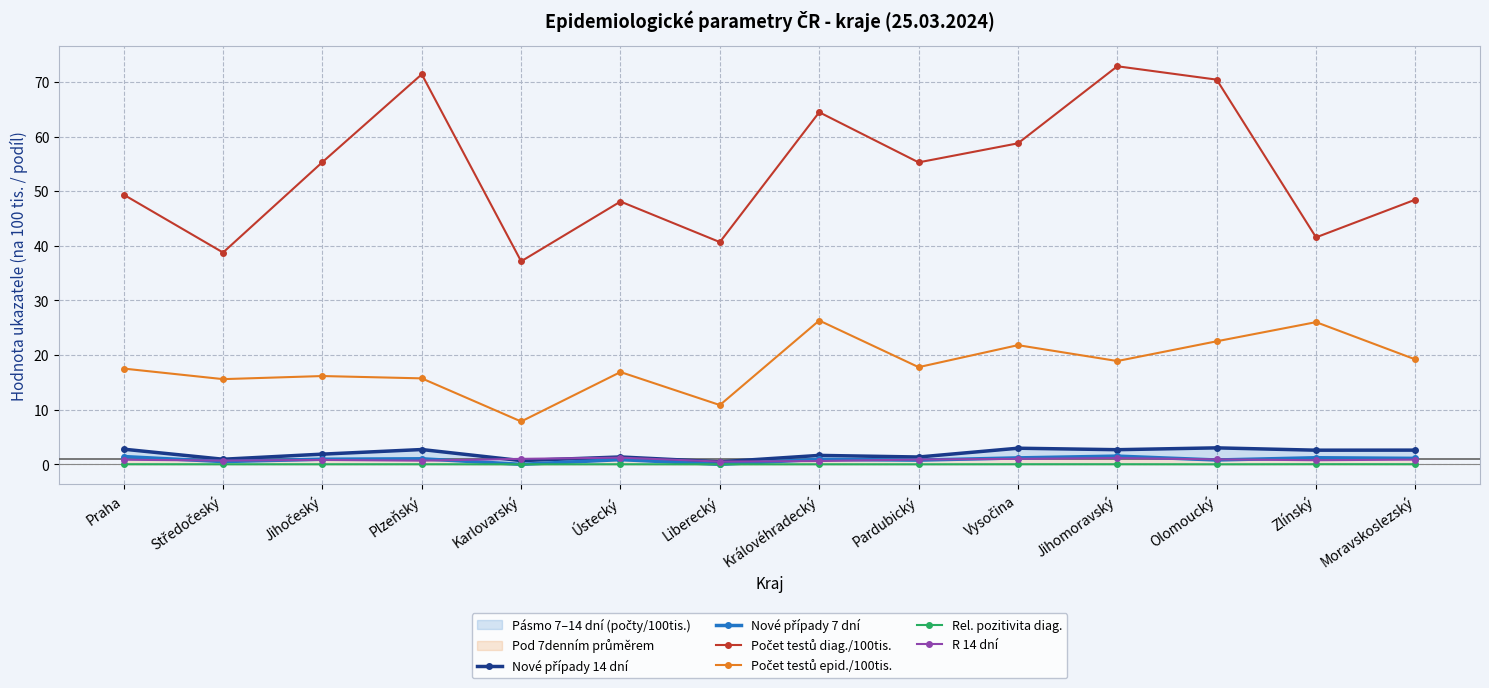

Reading left to right, list all the values displayed in this chart.

Nové případy 14 dní: 2.8	0.9	1.9	2.7	0.7	1.3	0.5	1.6	1.3	2.9	2.7	3.0	2.6	2.6
Nové případy 7 dní: 1.4	0.5	0.9	1.0	0.0	0.9	0.0	0.9	0.8	1.2	1.5	0.8	1.2	1.1
Počet testů diag./100tis.: 49.4	38.8	55.3	71.4	37.2	48.1	40.7	64.5	55.3	58.8	72.9	70.4	41.5	48.5
Počet testů epid./100tis.: 17.5	15.6	16.2	15.7	7.8	16.9	10.8	26.3	17.8	21.8	18.9	22.5	26.0	19.2
Rel. pozitivita diag.: 0.0	0.0	0.0	0.0	0.0	0.0	0.0	0.0	0.0	0.0	0.0	0.0	0.0	0.0
R 14 dní: 0.8	0.7	0.8	0.7	1.0	1.2	0.5	0.6	0.9	1.0	1.1	0.9	0.8	0.9